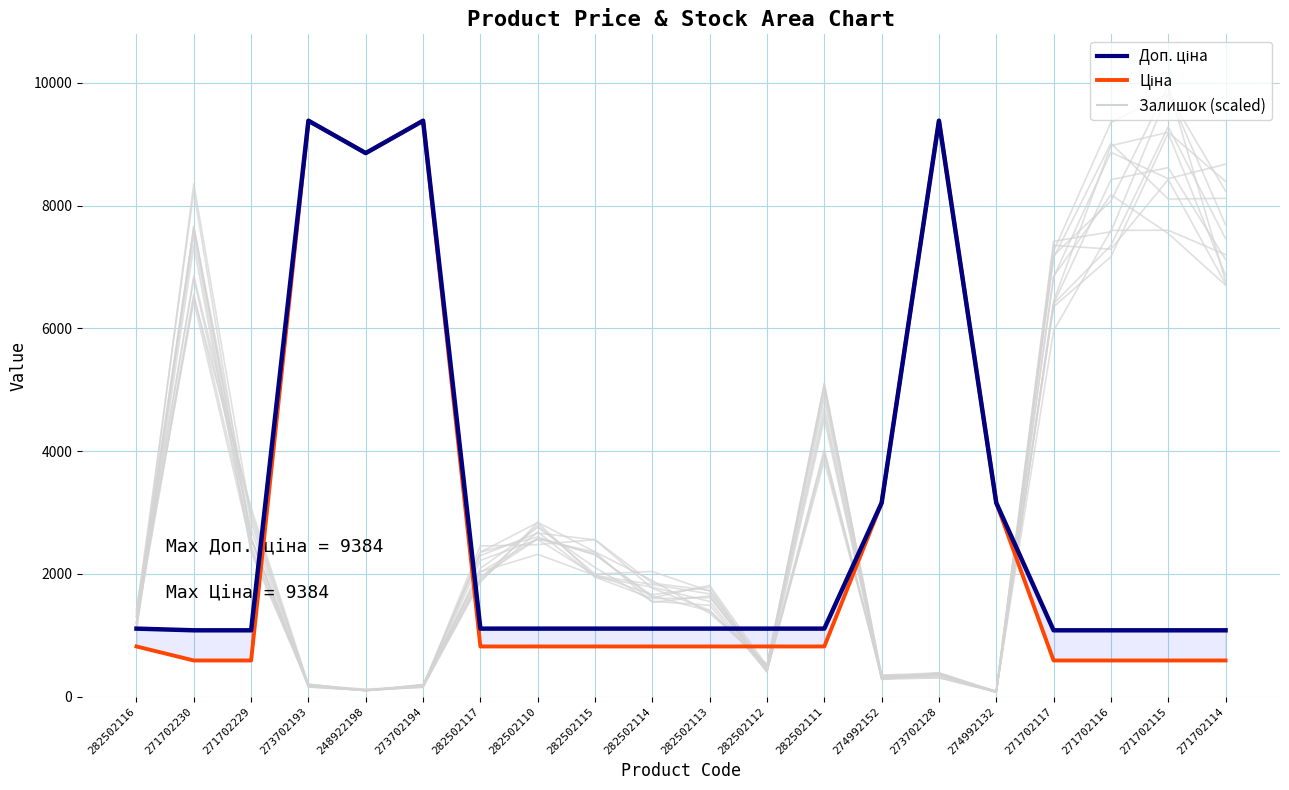

How many interior local valleys does the Ціна series have?

1